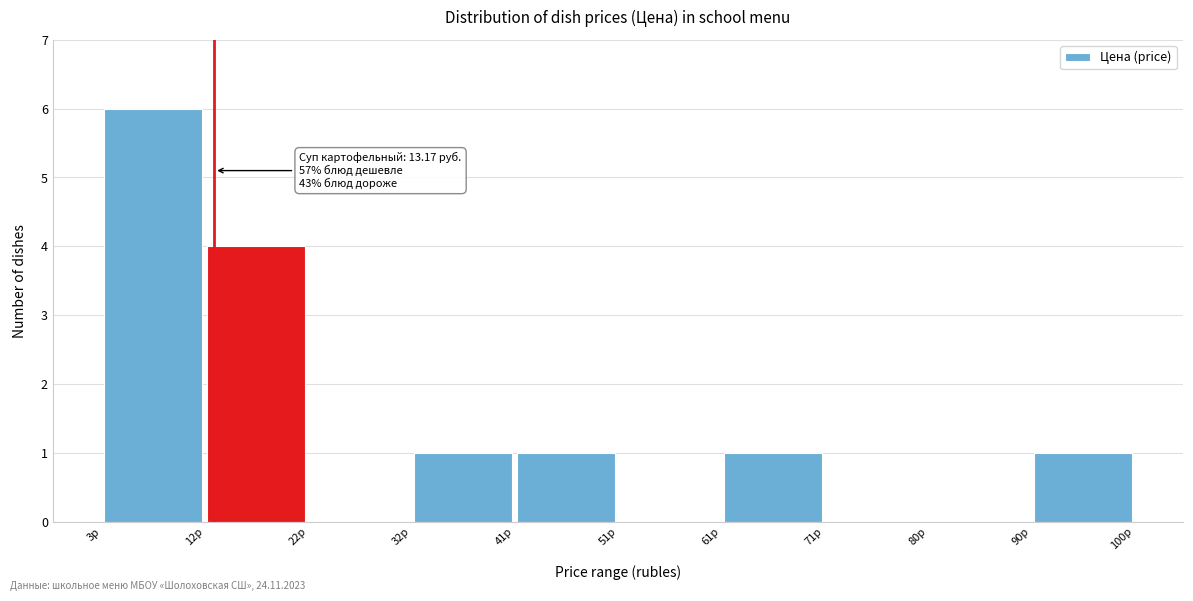

Over which range of the x-axis is the bar tallest?

3 to 12